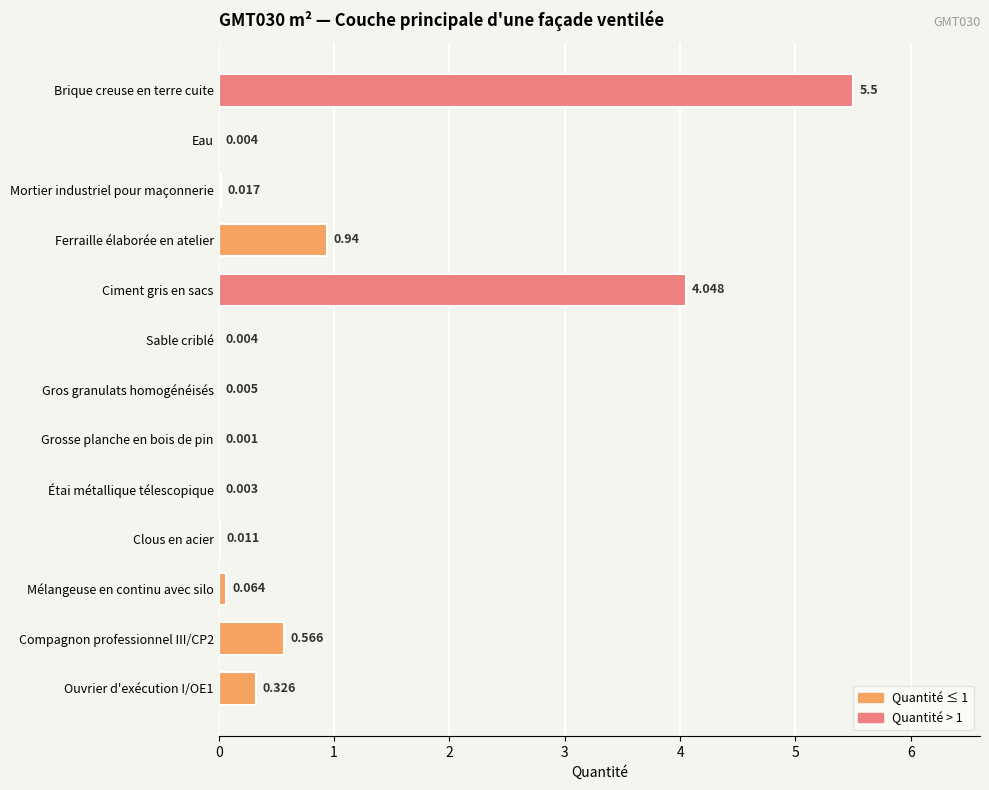

Which has a higher value, Gros granulats homogénéisés or Étai métallique télescopique?

Gros granulats homogénéisés